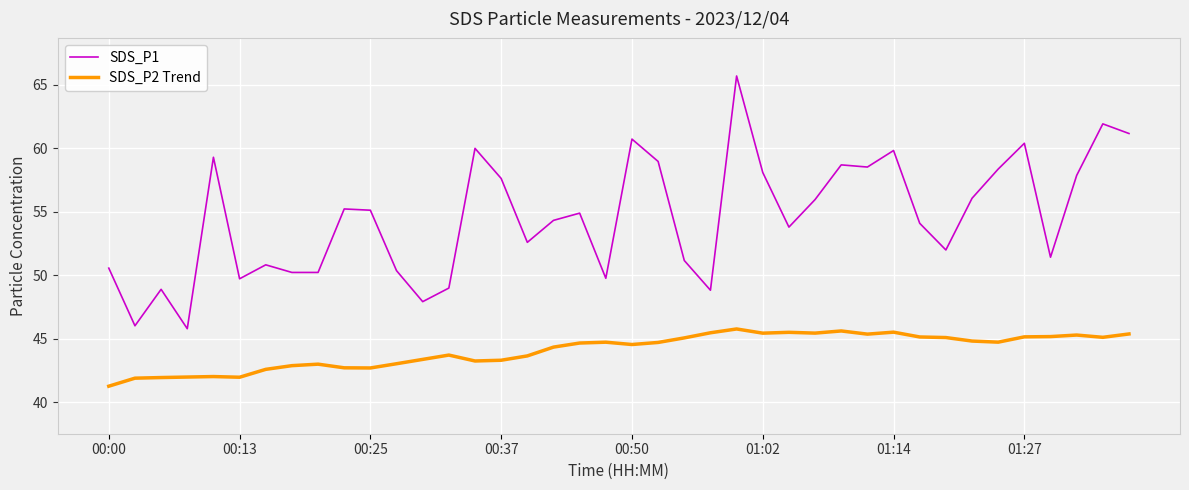

Which series has the largest range (max minus min)?

SDS_P1